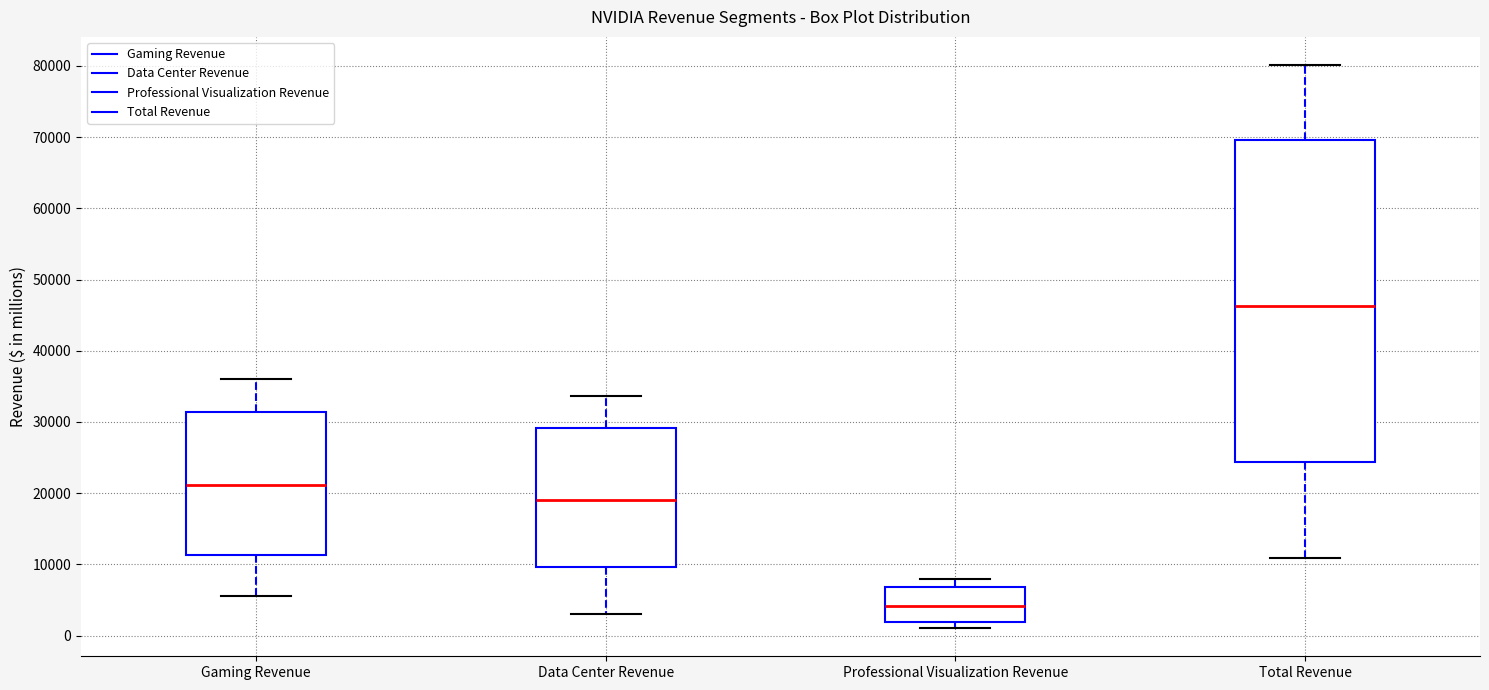

Reading left to right, transcribe this box plot: for each box, give where its median line is, the range the box spans, and where its two whiskers end, as read against the y-axis. The values are not printed on the chart, so give them approximately, as read against the axis.

Gaming Revenue: median 21000, box 11000 to 31000, whiskers 6000 to 36000
Data Center Revenue: median 19000, box 10000 to 29000, whiskers 3000 to 34000
Professional Visualization Revenue: median 4000, box 2000 to 7000, whiskers 1000 to 8000
Total Revenue: median 46000, box 24000 to 70000, whiskers 11000 to 80000